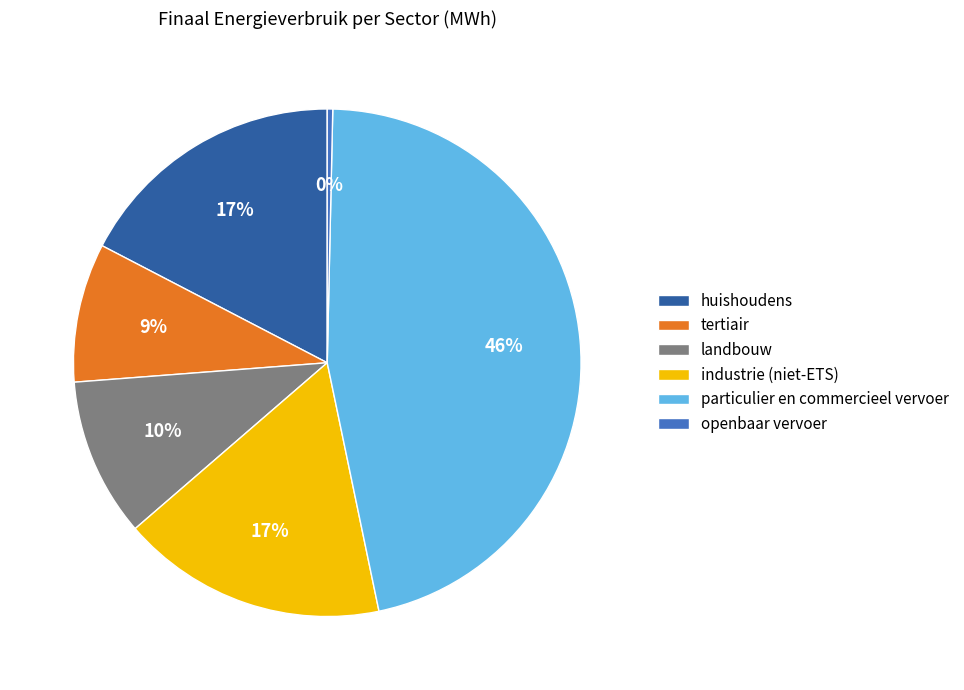

To the nearest percent, what is the average slice percentage?

17%